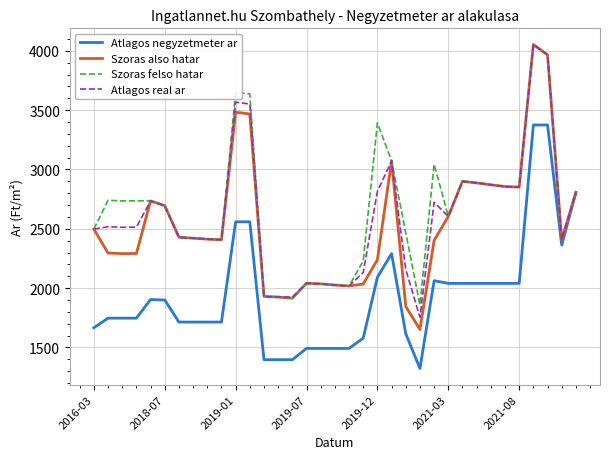

Which series has the widest spread of values?

Szoras also hatar